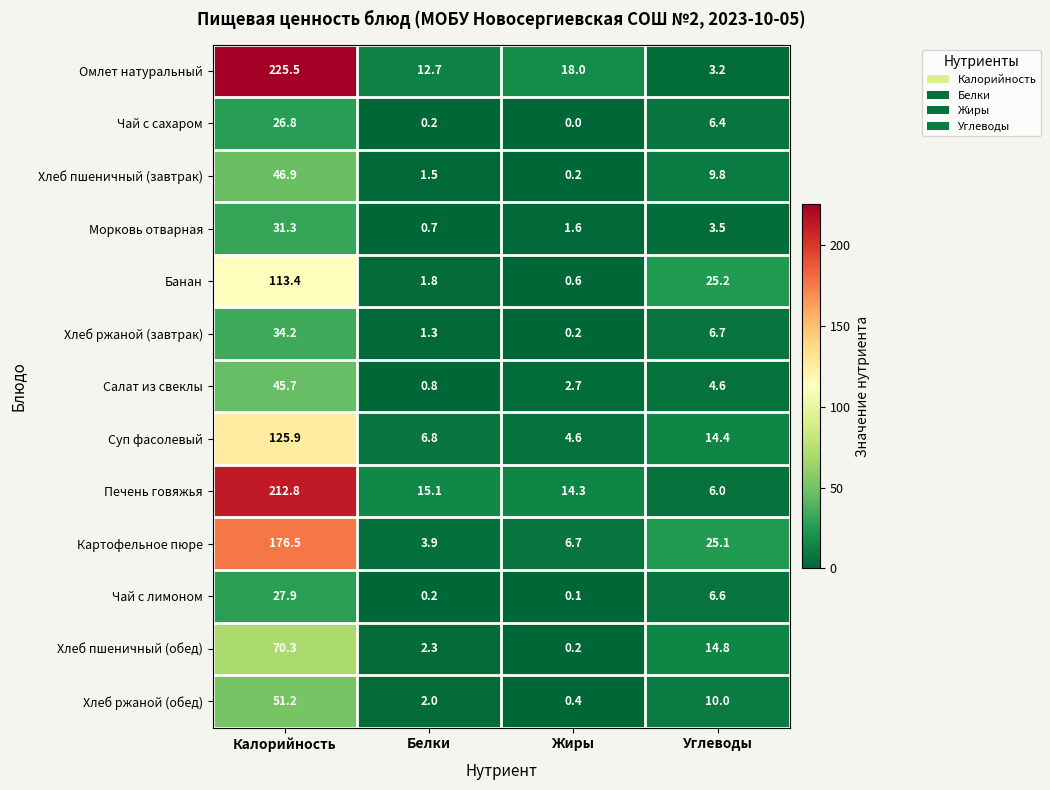

True or false: Морковь отварная has a value of 20.4 at Калорийность.

False